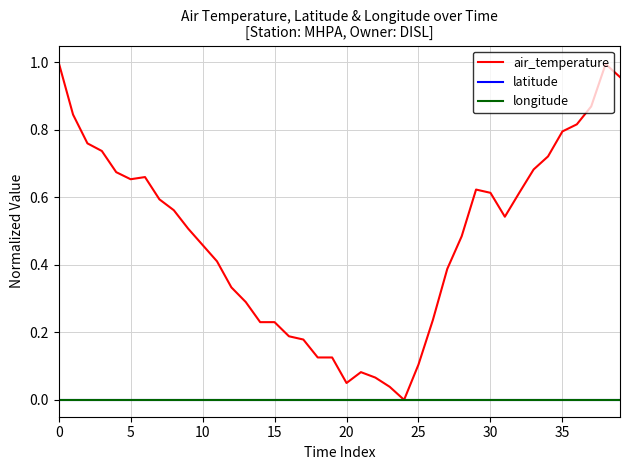

Which series has the largest range (max minus min)?

air_temperature